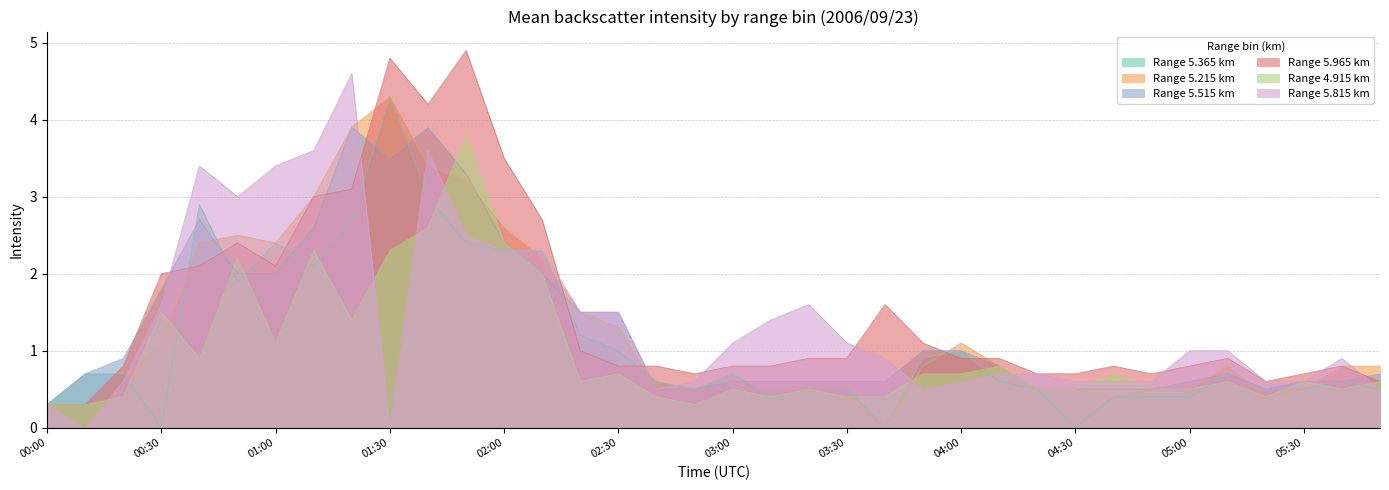

Is it true that 4.915 equals 0.4 at 05:10?

False